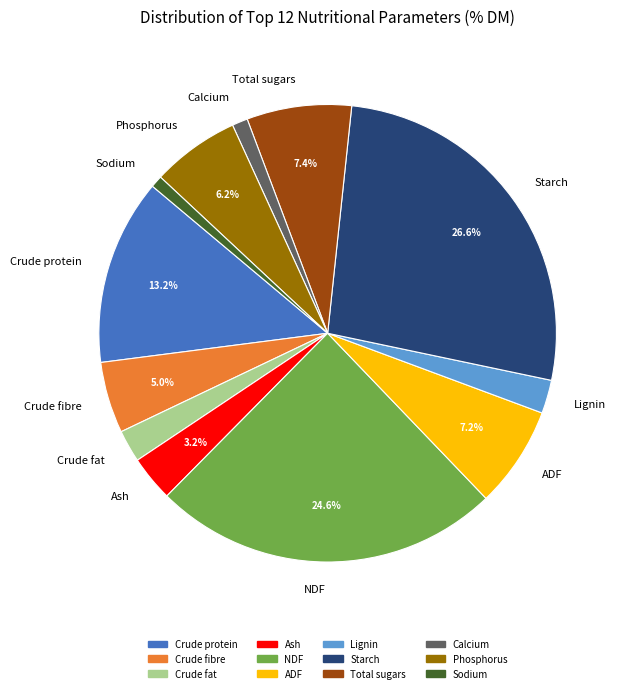

To the nearest percent, what is the difference between the Total sugars and NDF slice percentages?

17%